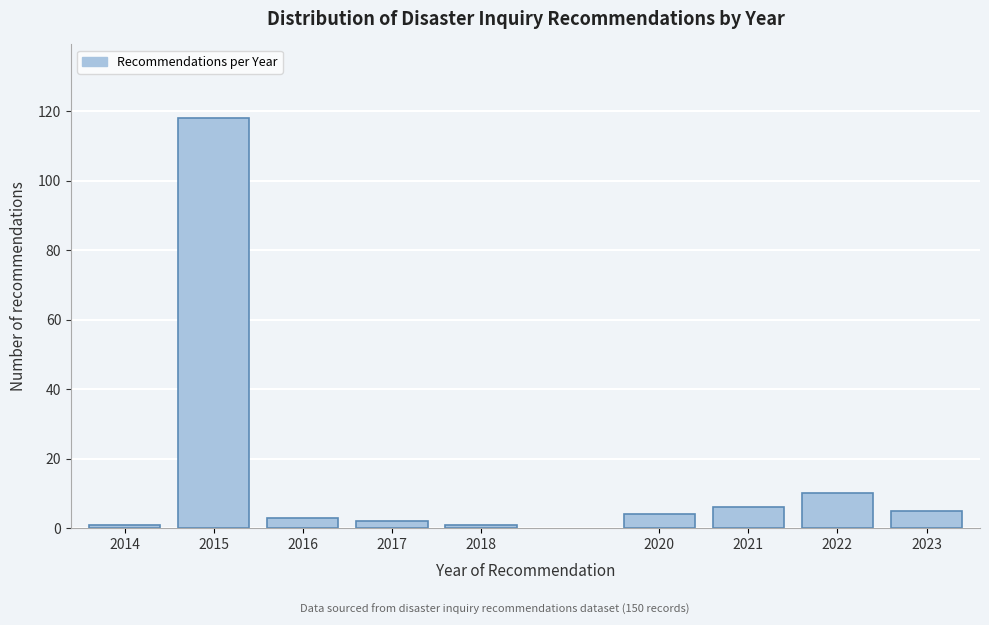

Reading left to right, list all the values displayed in this chart.

2014=1	2015=118	2016=3	2017=2	2018=1	2020=4	2021=6	2022=10	2023=5